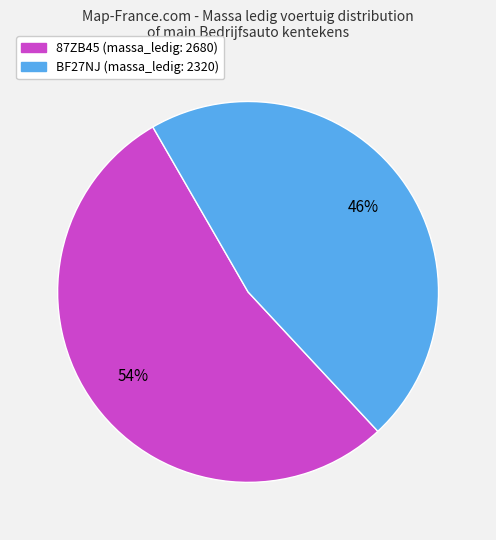

How many segments does this pie chart have?

2